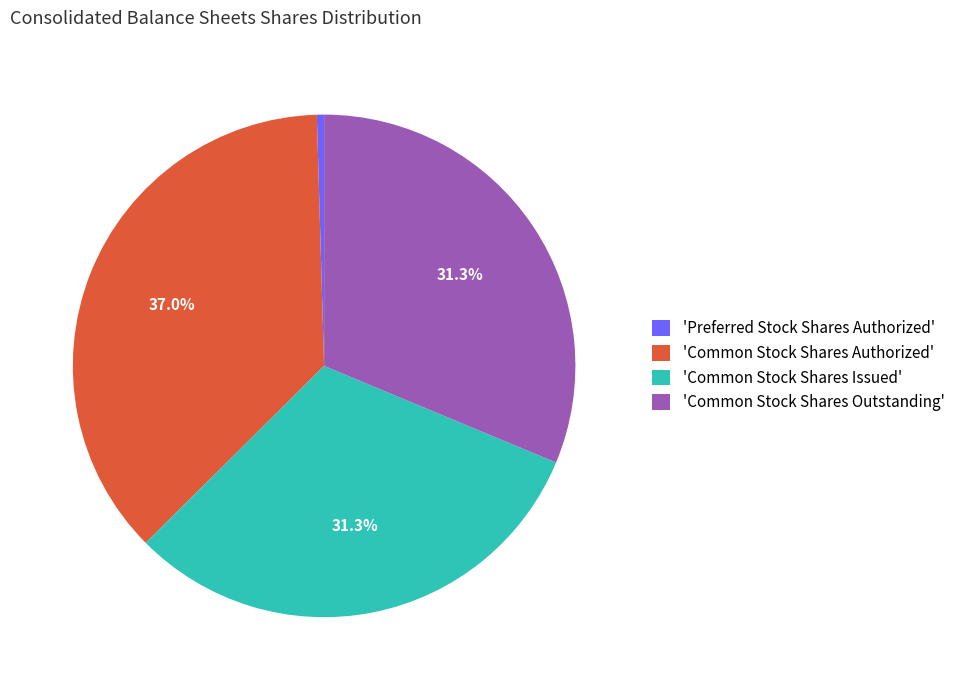

Combined, do 'Preferred Stock Shares Authorized' and 'Common Stock Shares Authorized' account for over 50%?

No